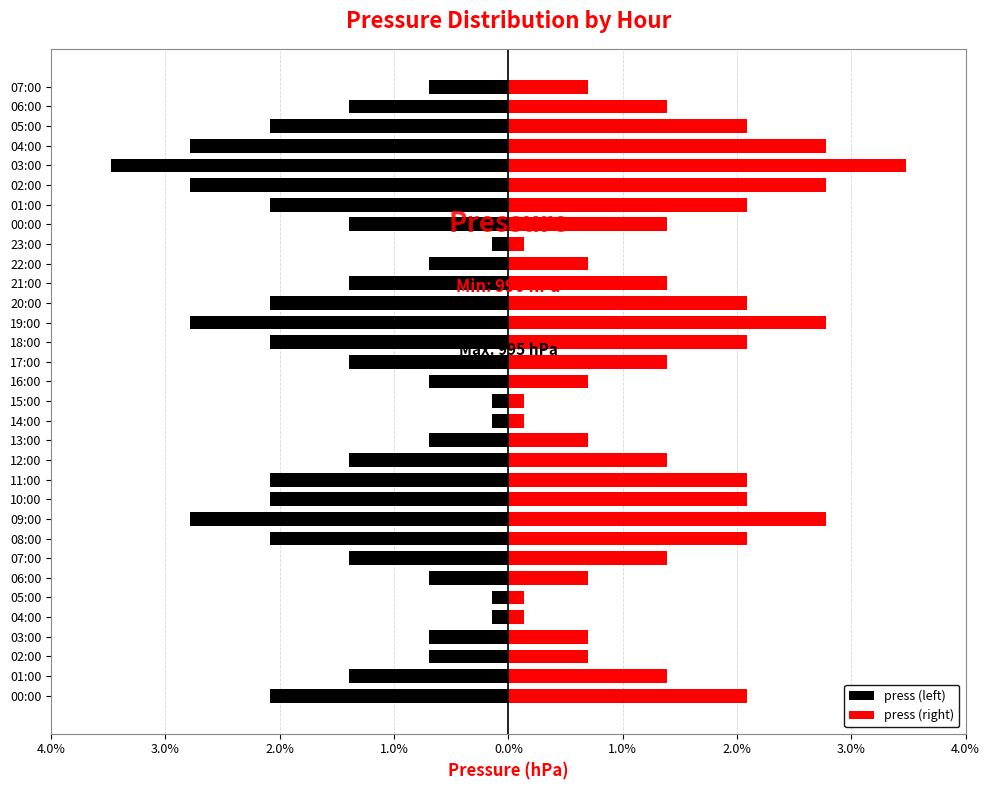

List the series in order of their peak value, highest first.

press (right), press (left)